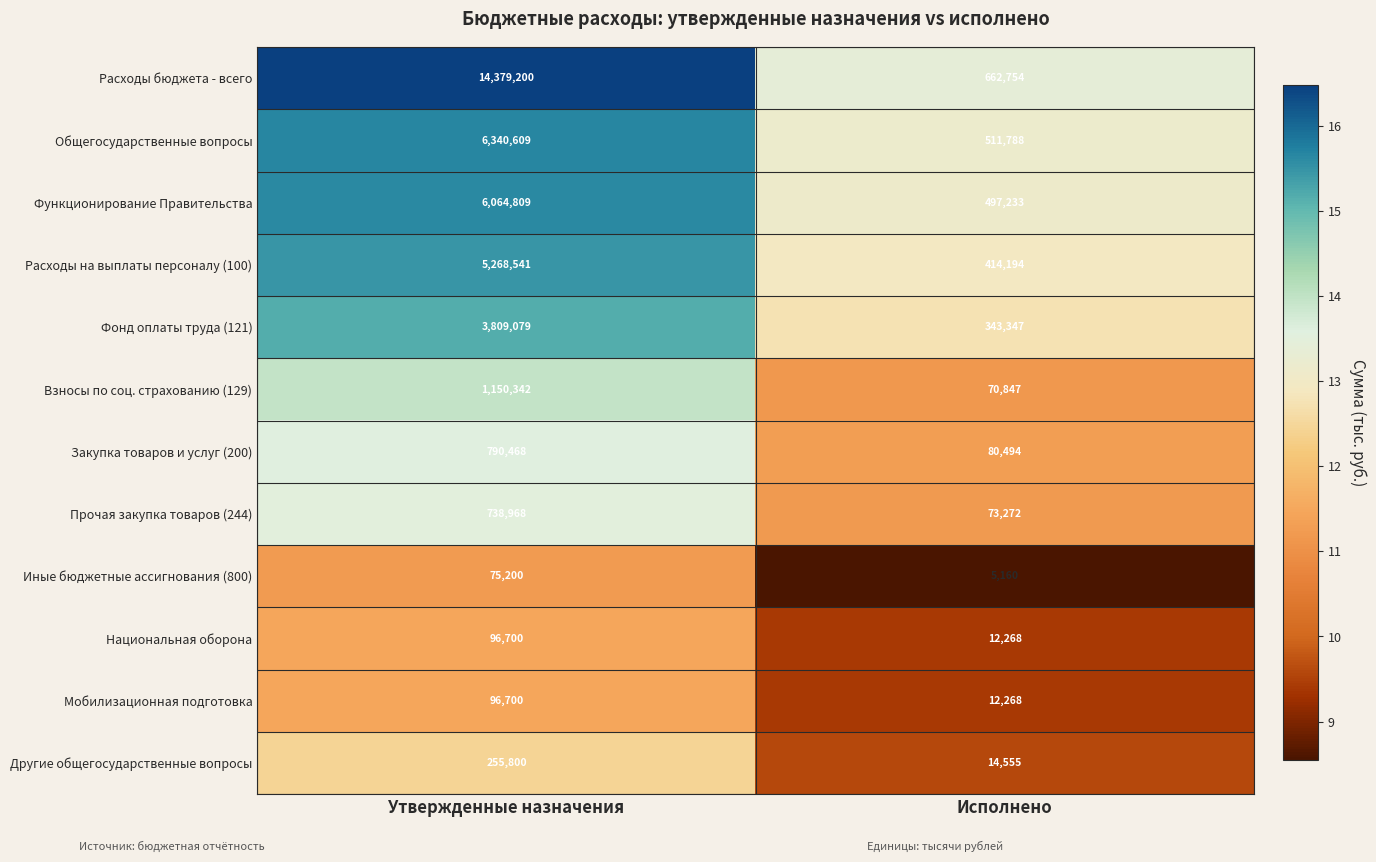

What is the total value across all series at Утвержденные назначения?

39066416